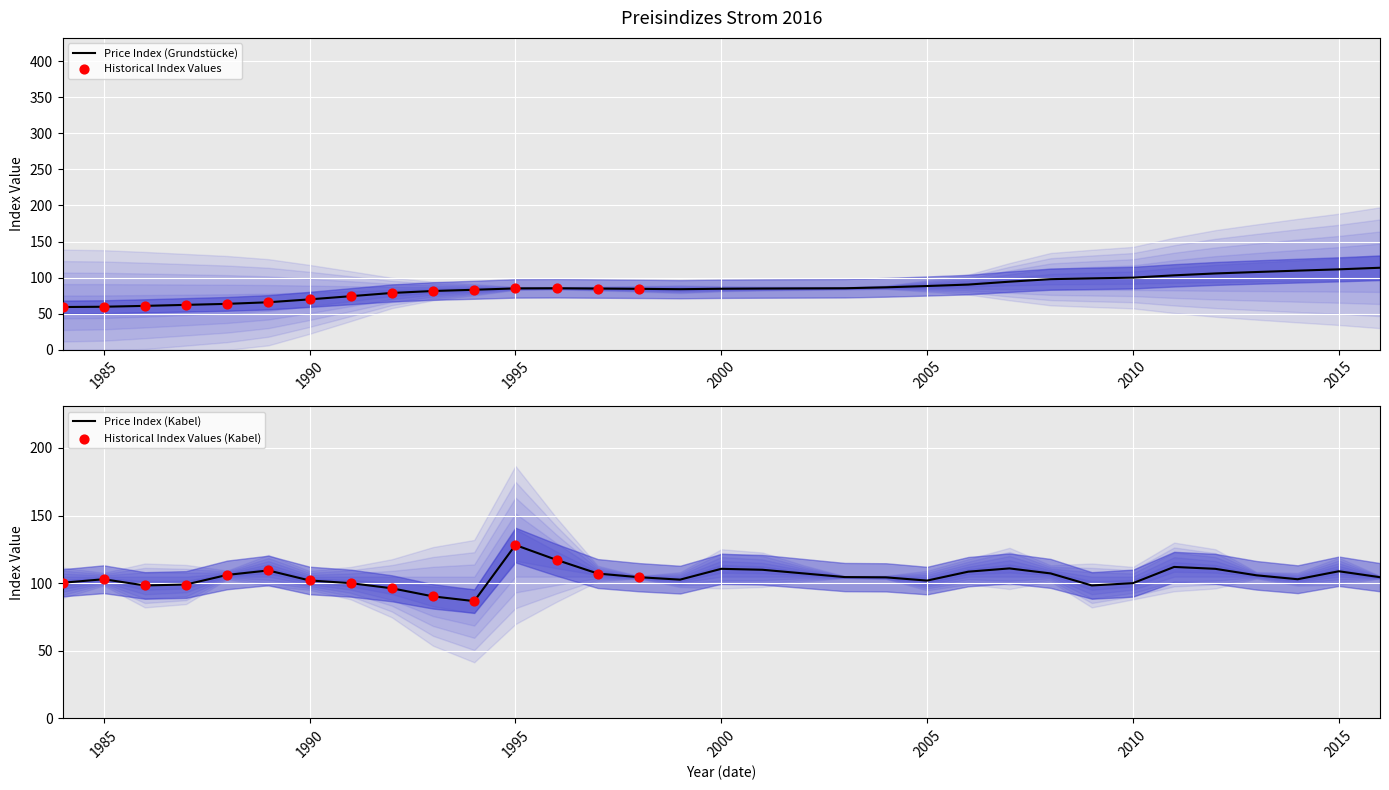

What is the total value across all series at 17?

453.2